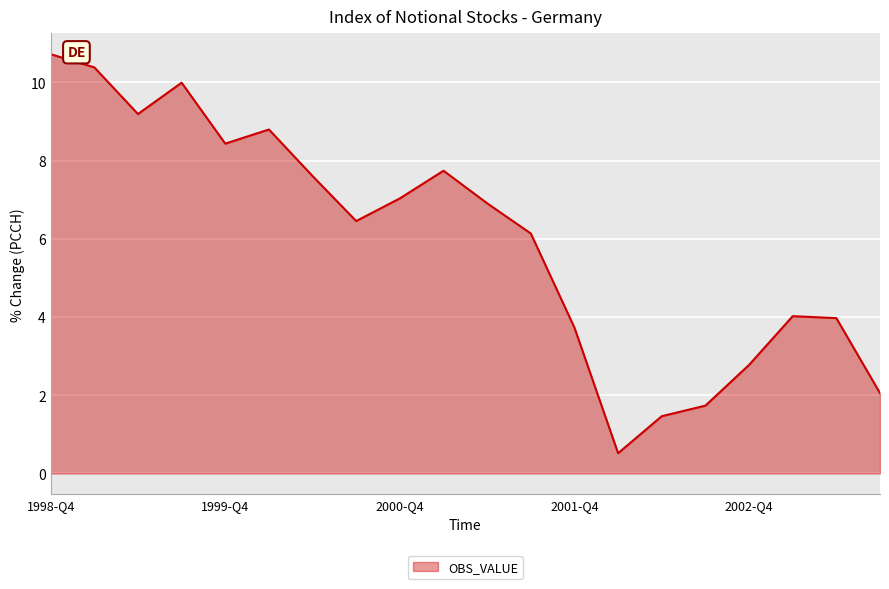

What is the smallest value displayed?

0.5